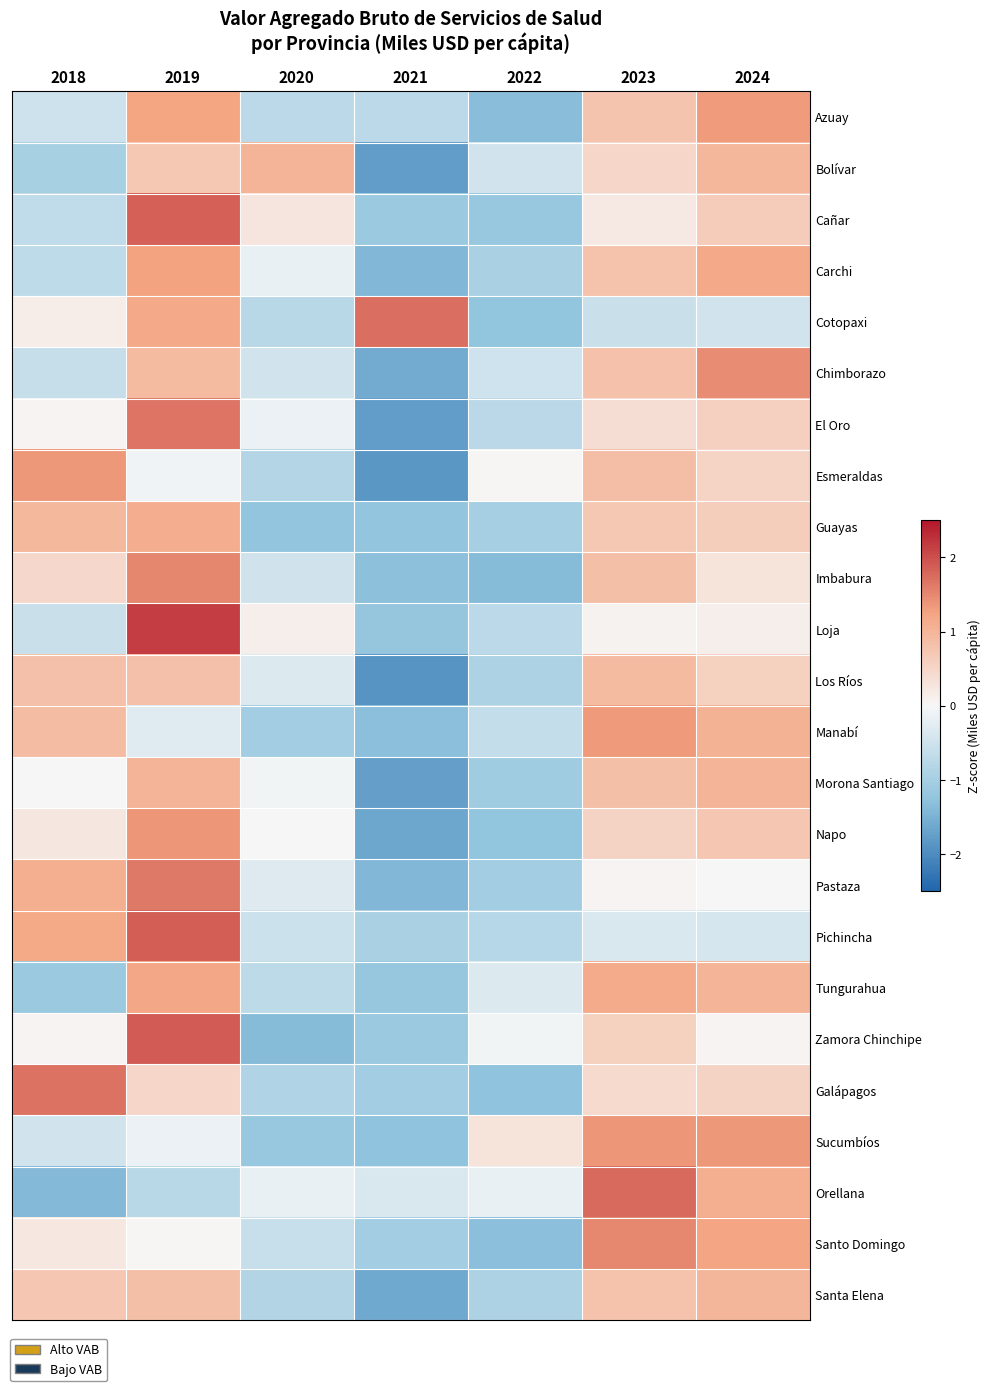

What is the smallest value displayed?

-1.9